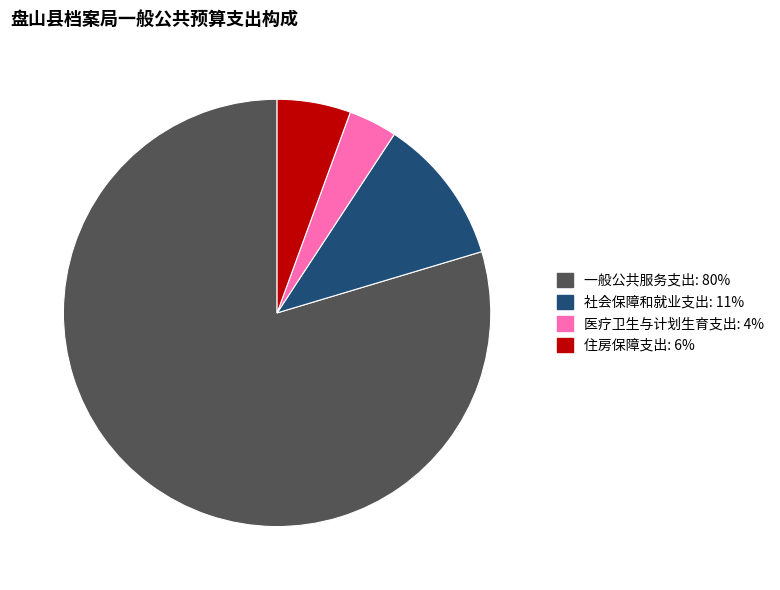

The 一般公共服务支出: 80% slice represents 80% of the pie. True or false?

True